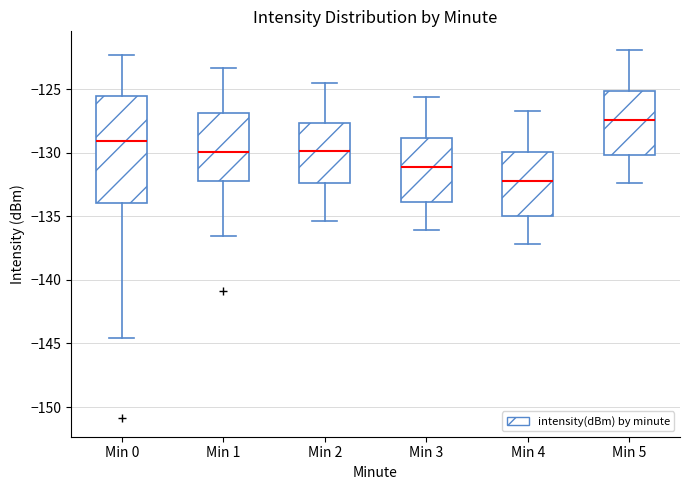

Comparing the boxes themselves (not the whiskers), which one is the tallest?

Min 0